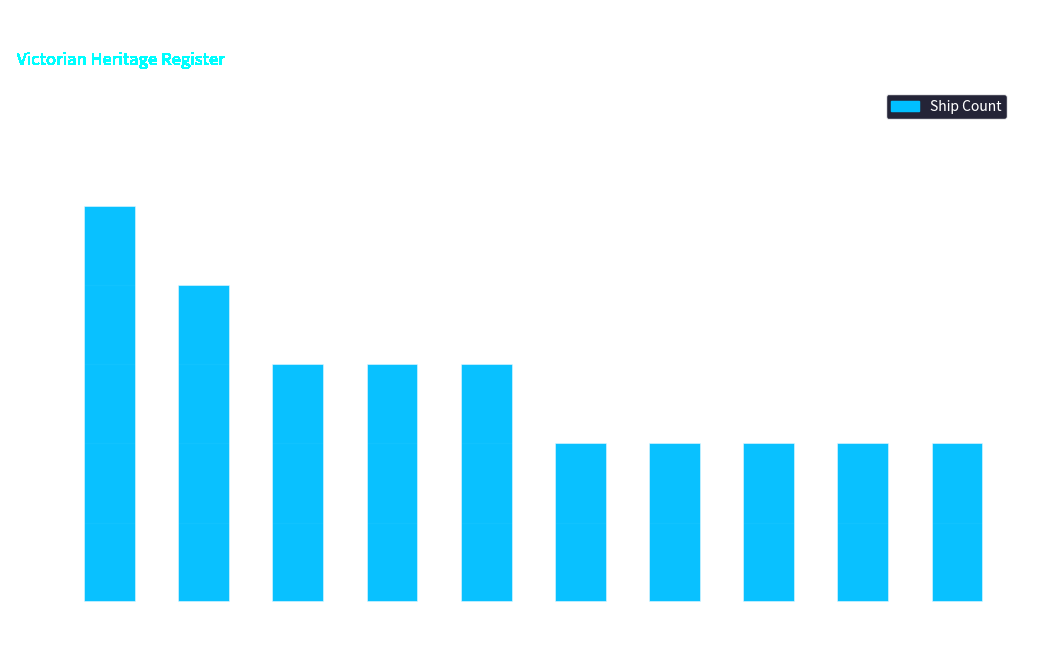

The value at East Coast is 1. True or false?

False